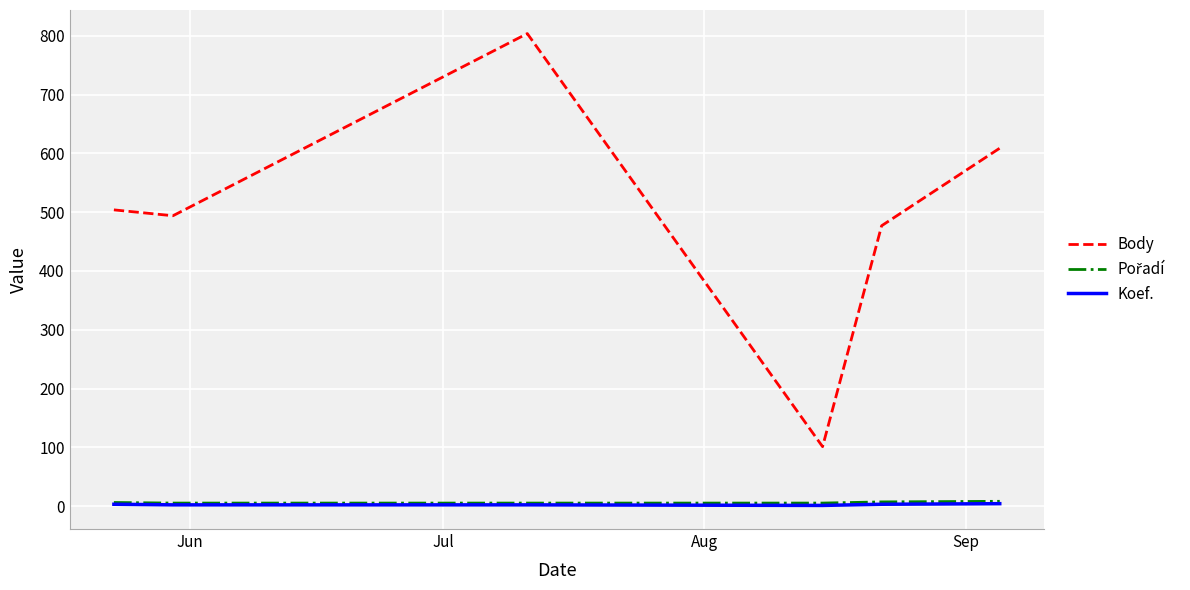

True or false: Koef. and Body intersect in this chart.

False